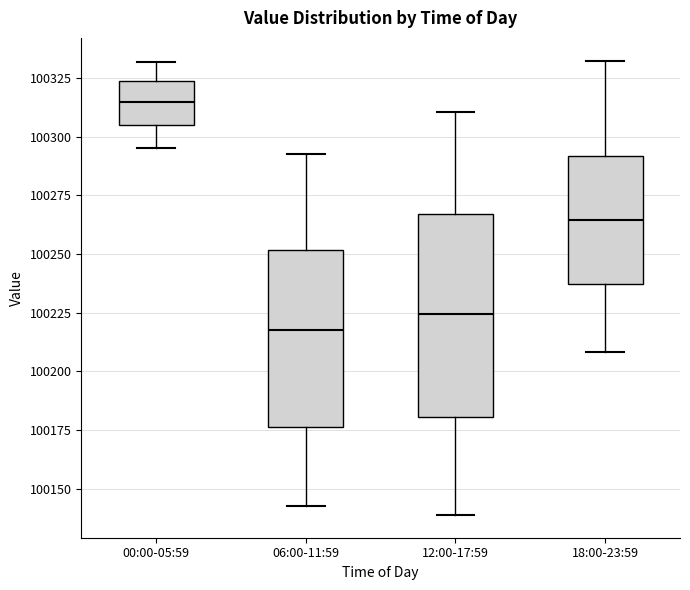

Reading left to right, read every box against the y-axis: the position of its median line, the range the box covers, and the ends of its whiskers. The values are not printed on the chart, so give them approximately, as read against the axis.

00:00-05:59: median 100315, box 100305 to 100325, whiskers 100295 to 100330
06:00-11:59: median 100220, box 100175 to 100250, whiskers 100145 to 100295
12:00-17:59: median 100225, box 100180 to 100265, whiskers 100140 to 100310
18:00-23:59: median 100265, box 100235 to 100290, whiskers 100210 to 100335